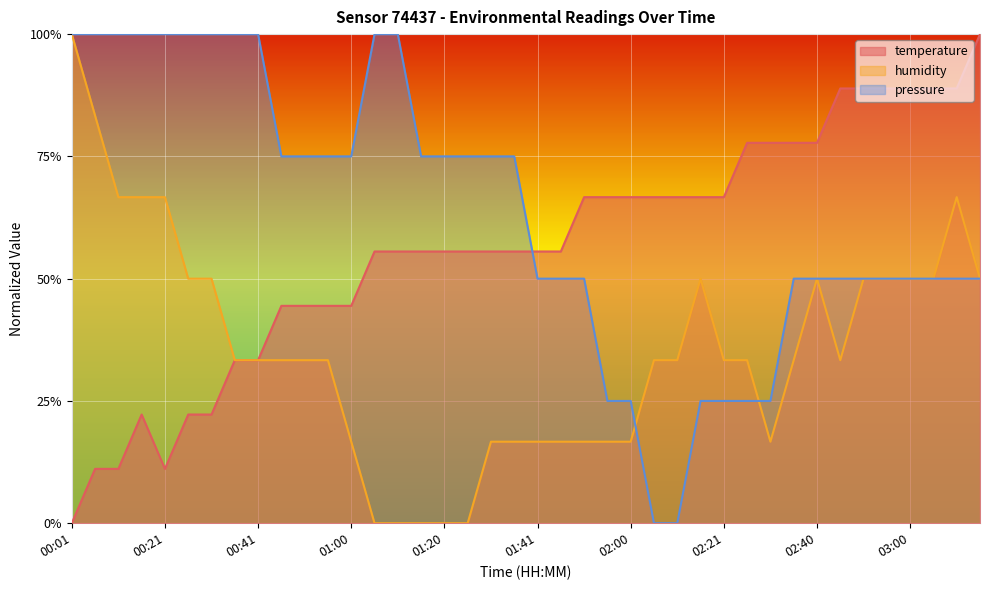

Between 02:16 and 02:56, which series saw the biggest shift?

pressure